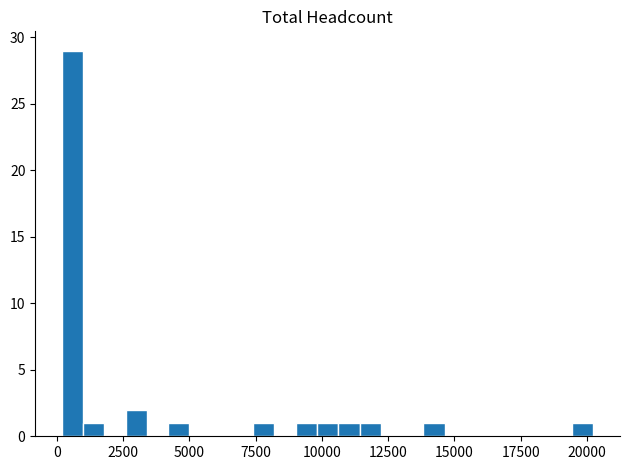

Read against the x-axis, roughly where is the centre of the tallest bar?

500